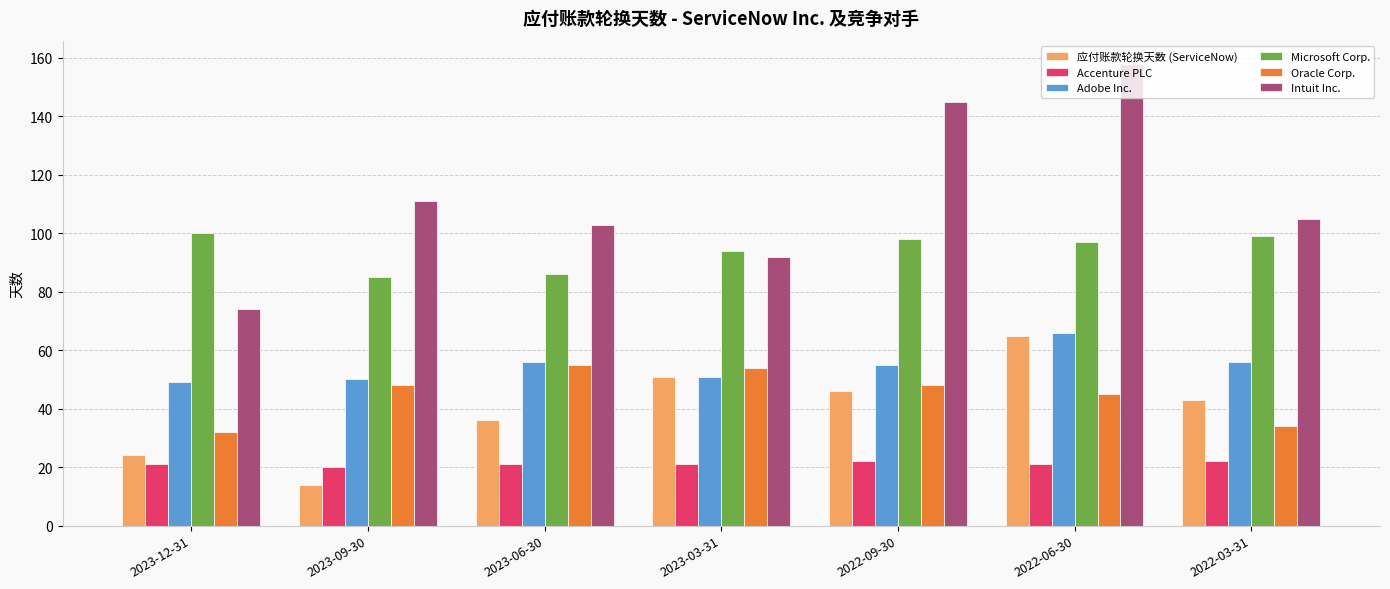

At which label does Adobe Inc. first exceed 55?

2023-06-30